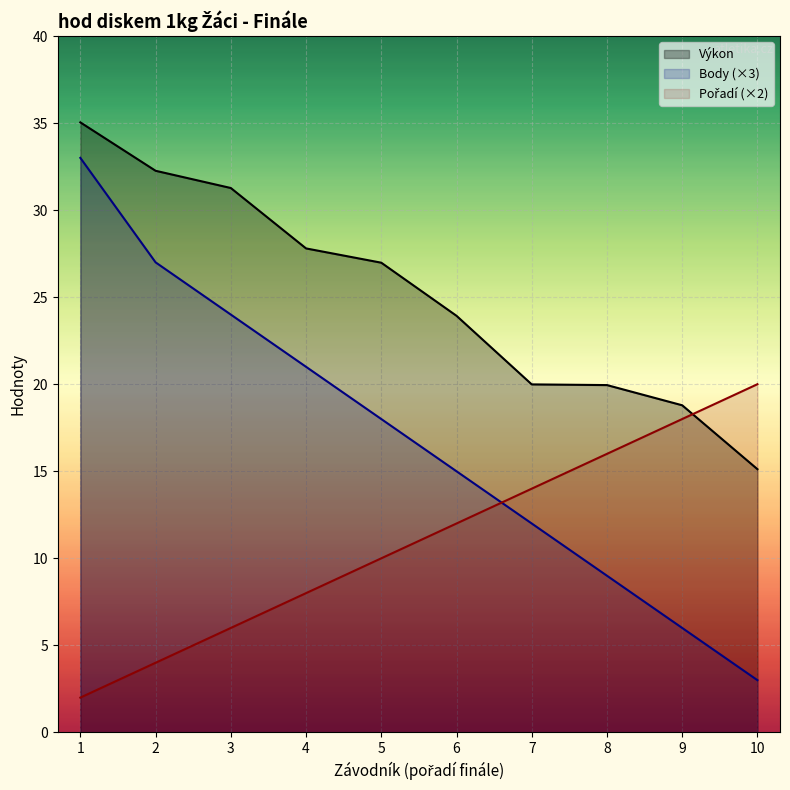

What is the approximate value of Výkon at 5?

27.0